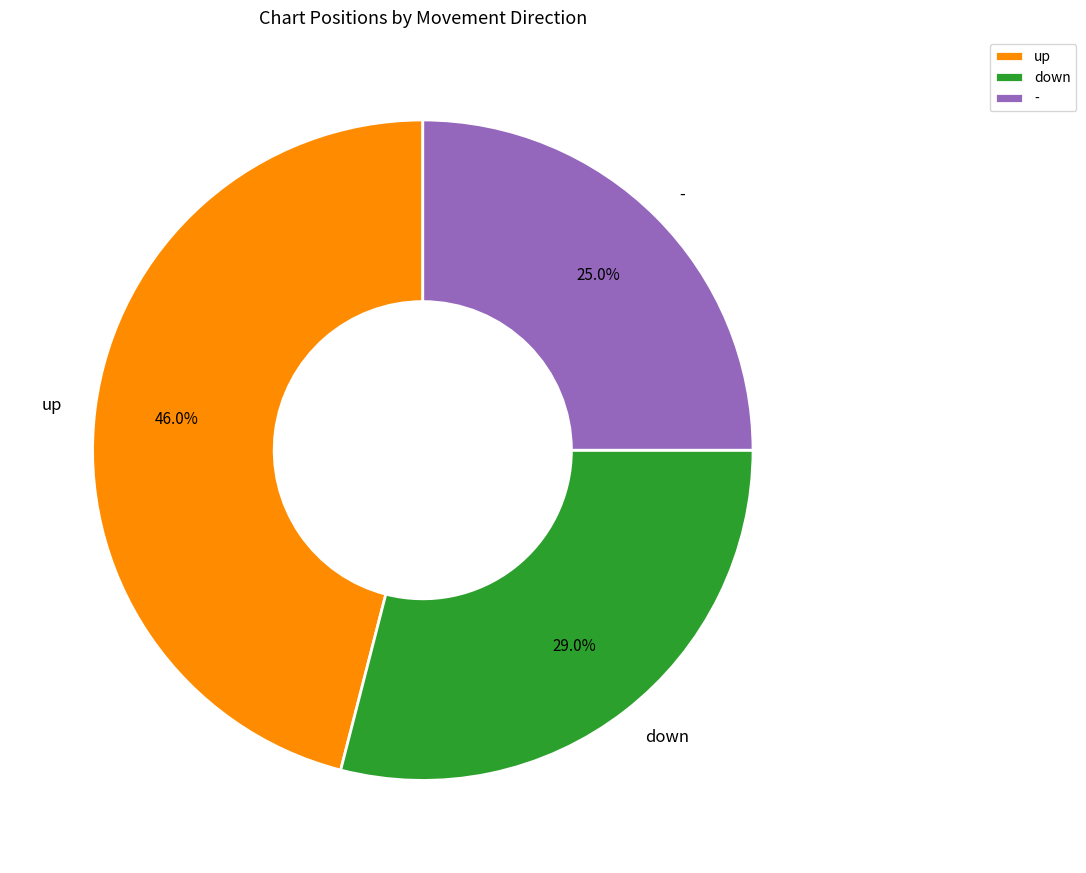

What is the ratio of the value at down to the value at up?

0.6